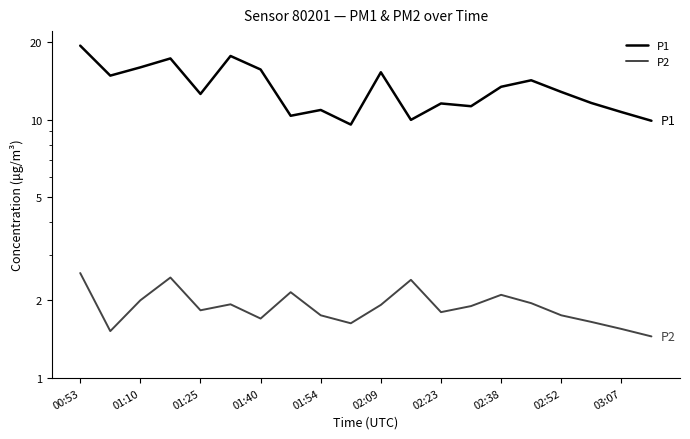

What is the value of the P1 point at the 6th from the left?

17.6